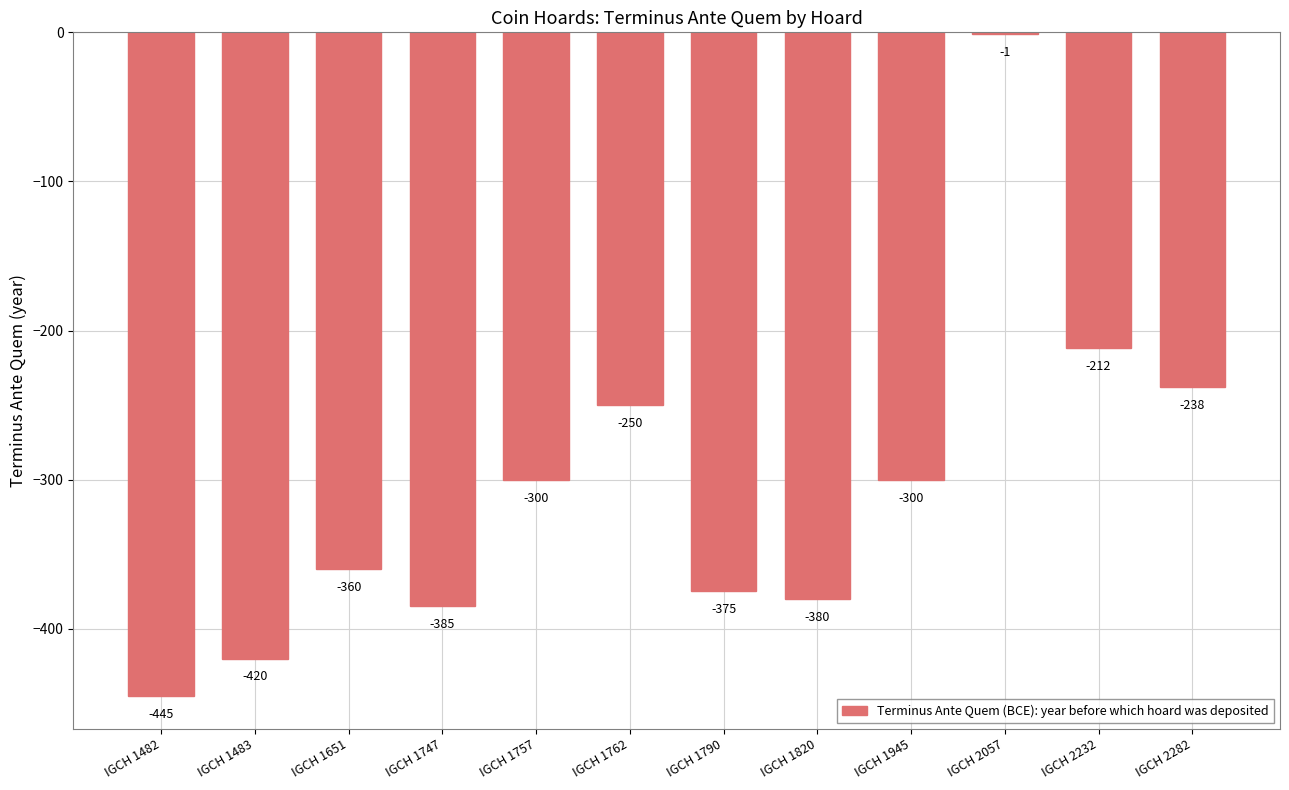

The chart shows a value of -551 at IGCH 1820. True or false?

False